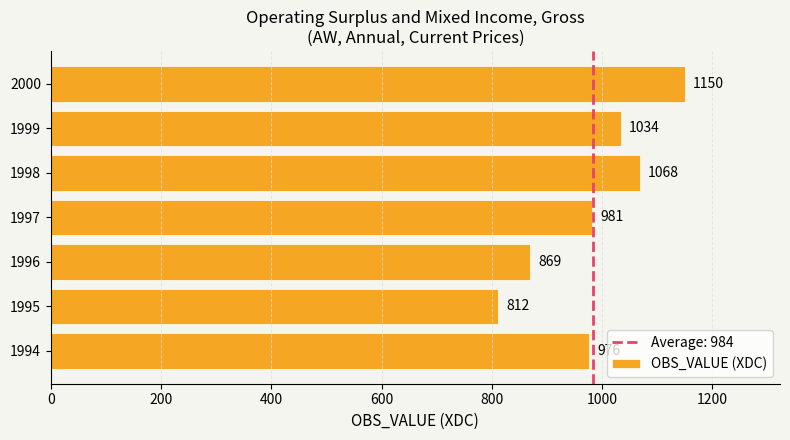

The value at 1996 is 869. True or false?

True